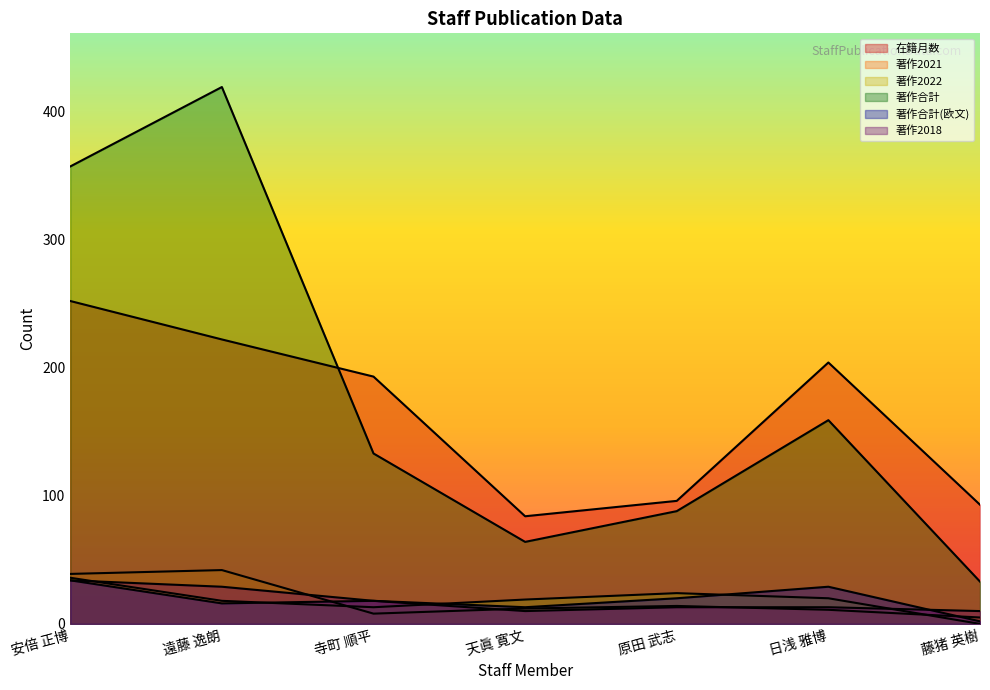

What is the average value of the 在籍月数 series?

163